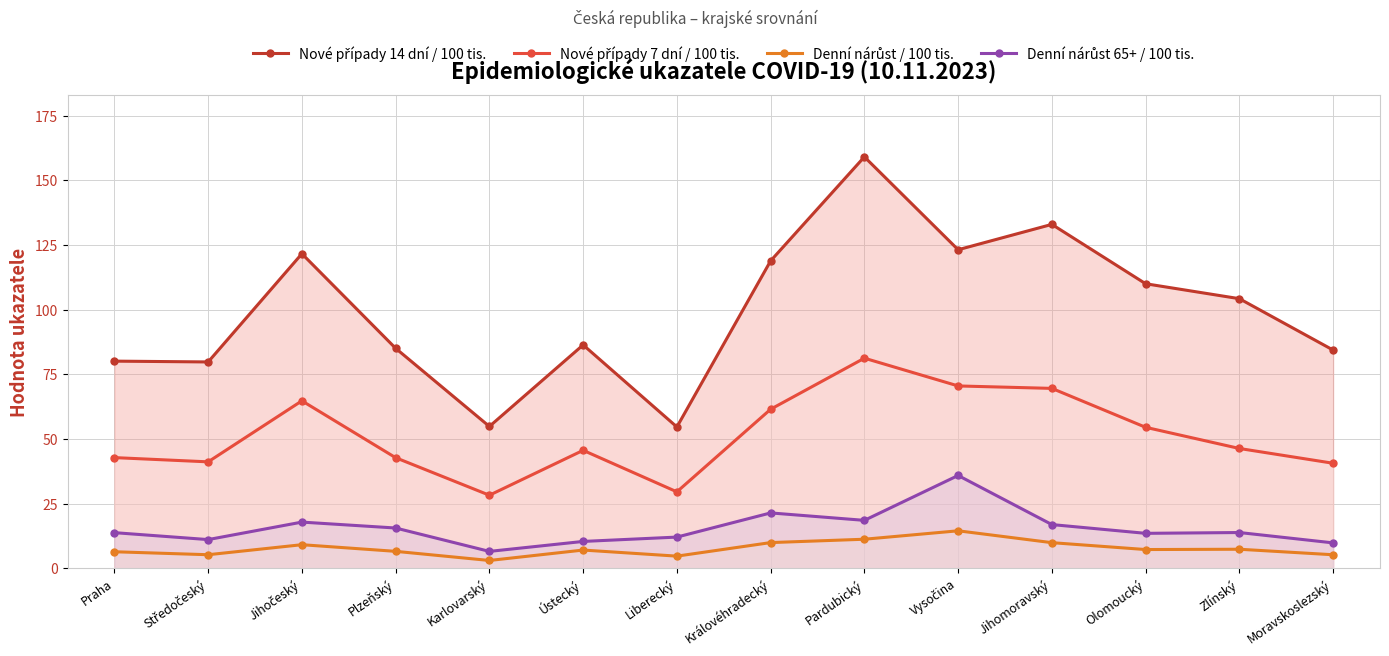

What are all the series names shown in the legend?

Nové případy 14 dní / 100 tis., Nové případy 7 dní / 100 tis., Denní nárůst / 100 tis., Denní nárůst 65+ / 100 tis.